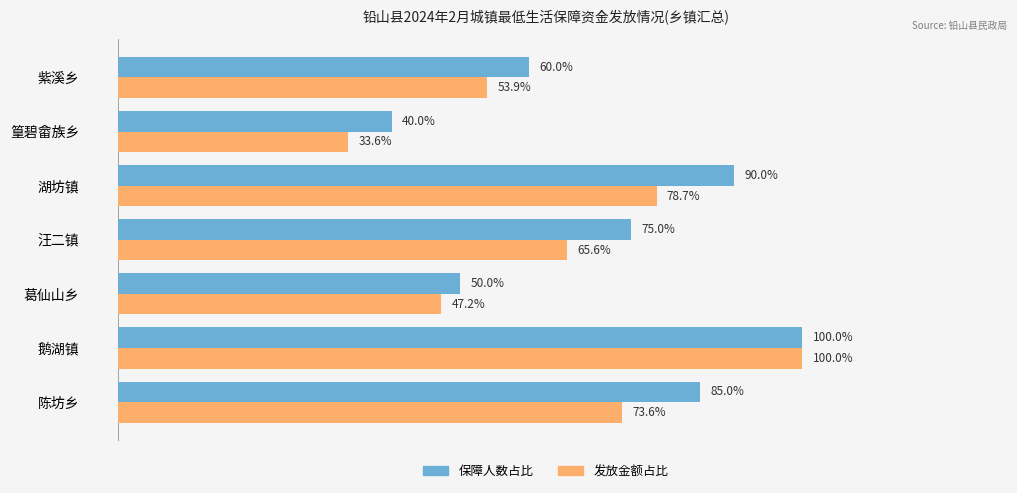

List the series in order of their overall mean, highest first.

保障人数占比, 发放金额占比